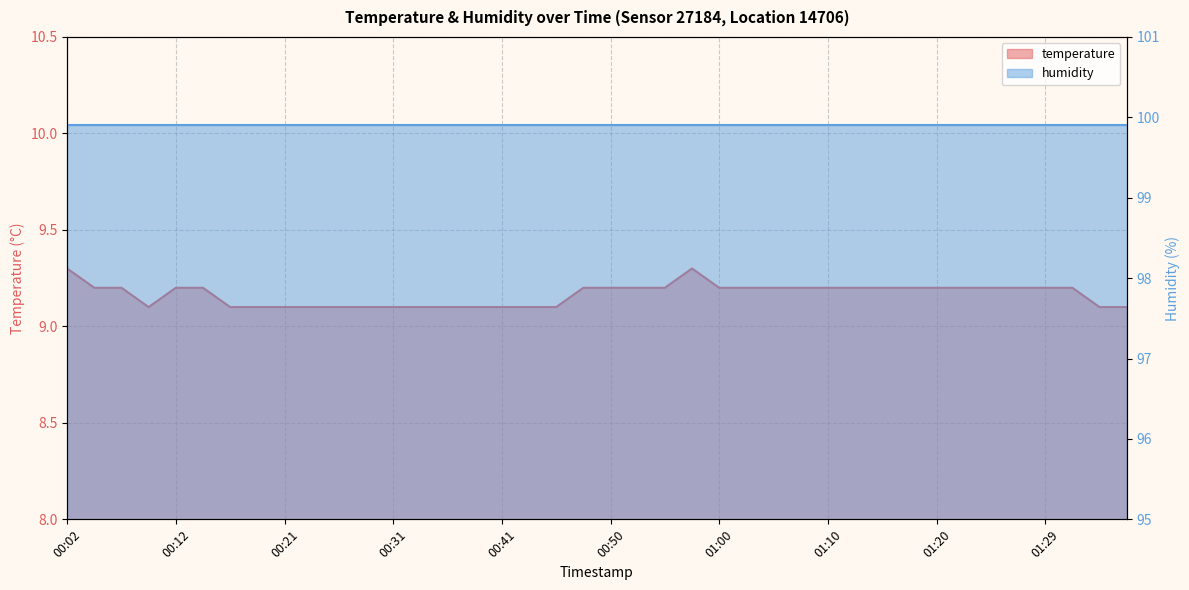

What position from the left is 00:53?

22